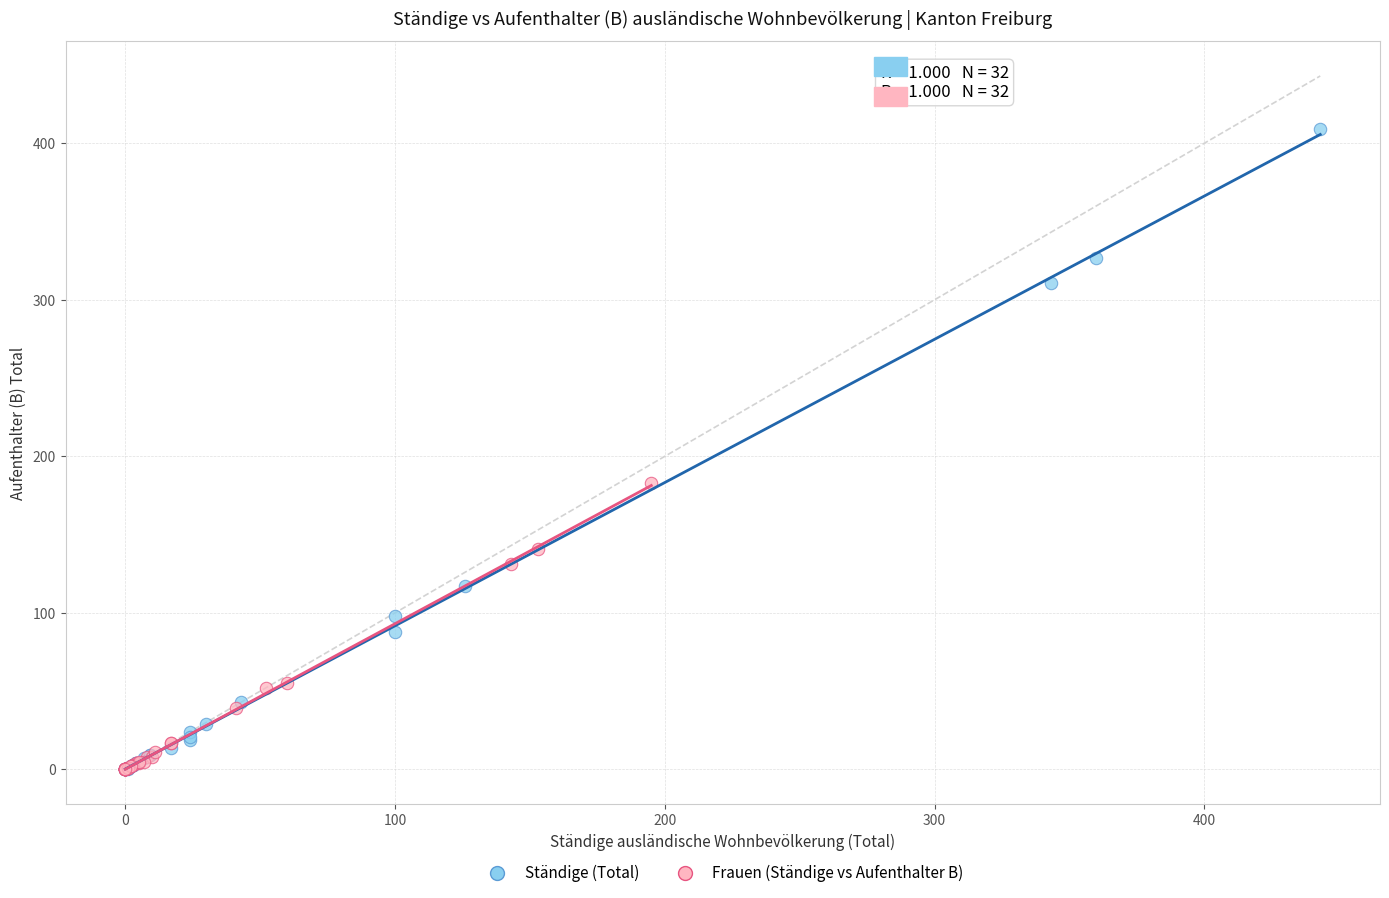

Which series has the largest Y range (max minus min)?

Ständige (Total)